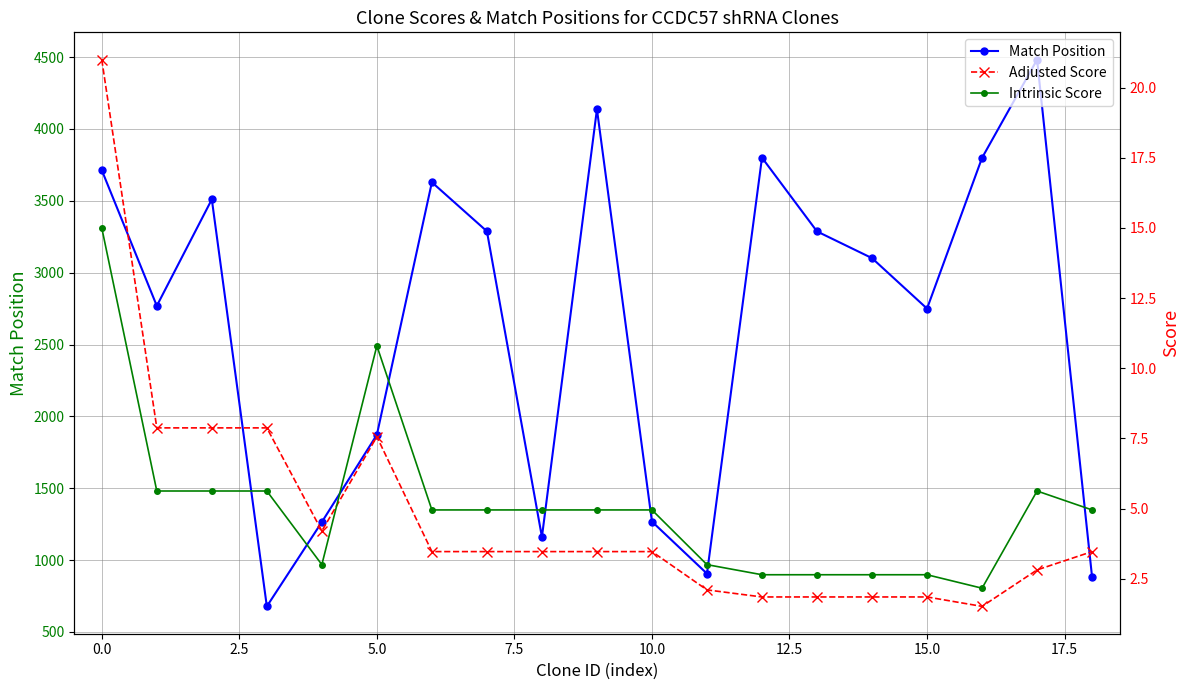

What is the greatest value displayed?

4482.0